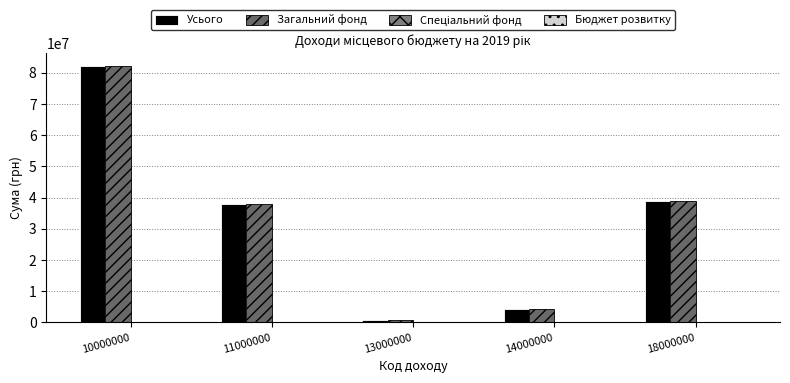

How many distinct data groups are displayed?

3